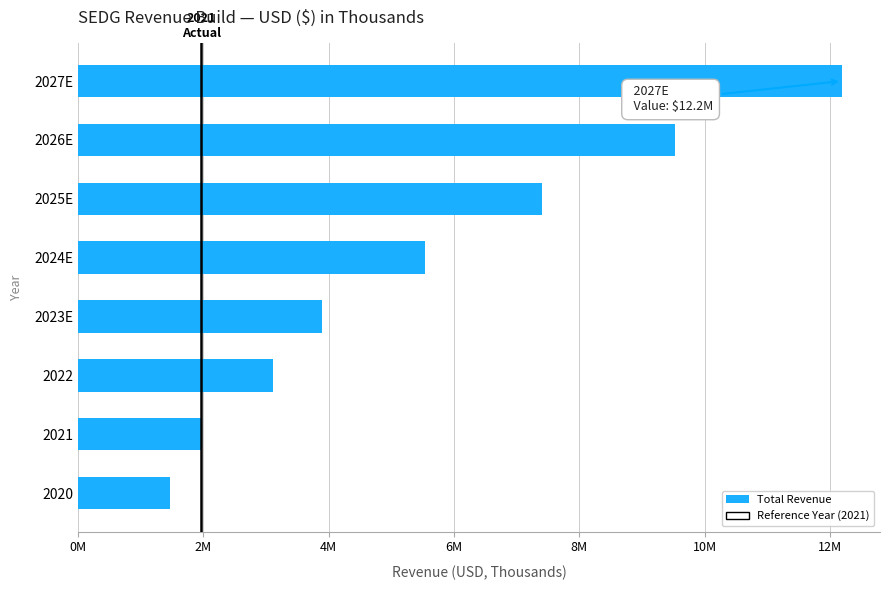

What is the greatest value displayed?

12189410